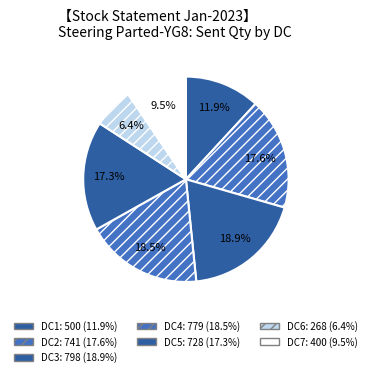

Count the number of slices in the pie.

7